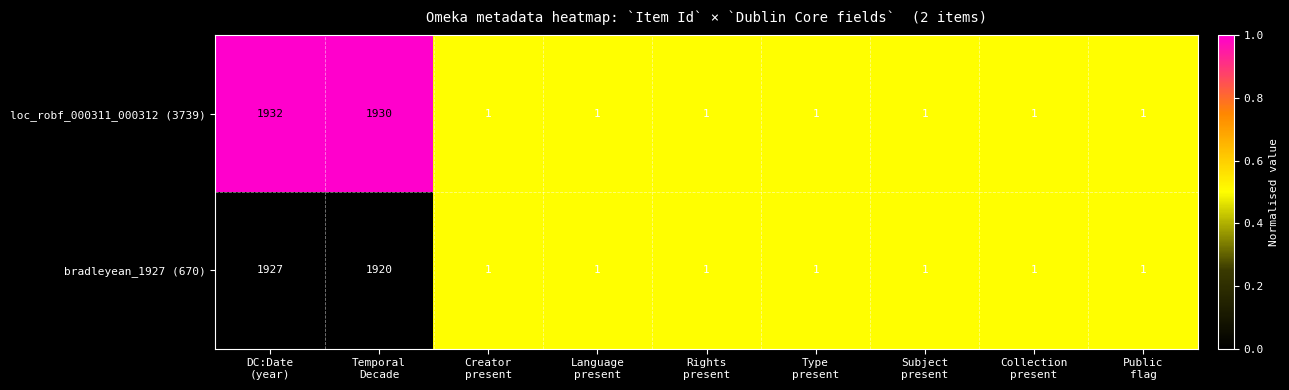

What is the average value of the bradleyean_1927 (670) series?

428